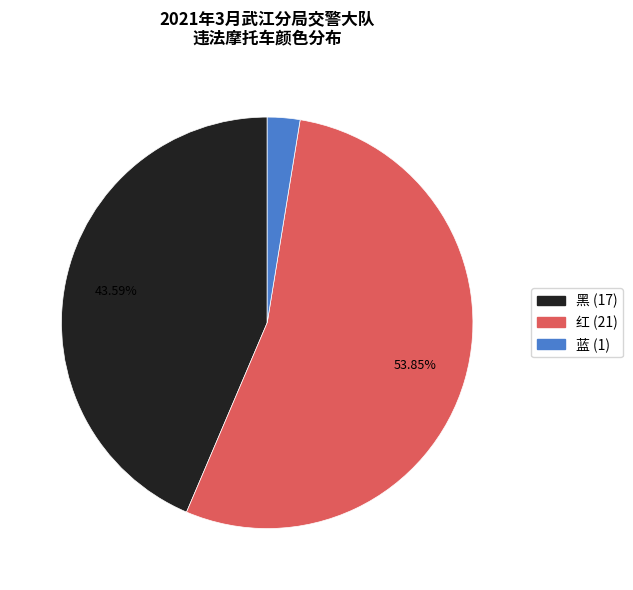

Is there any slice that represents more than half of the pie?

Yes